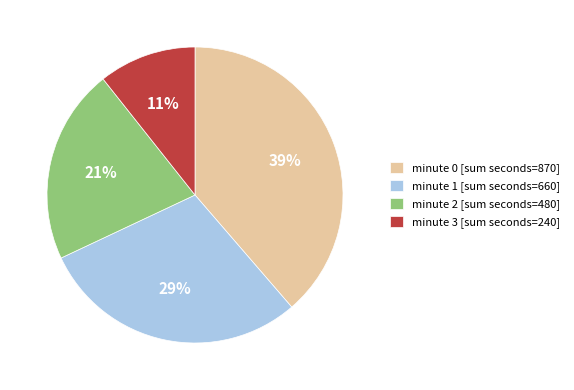

How many slices are in this pie chart?

4